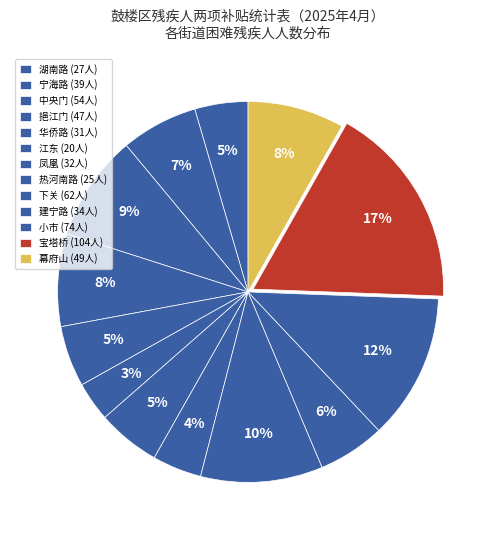

How many slices are in this pie chart?

13